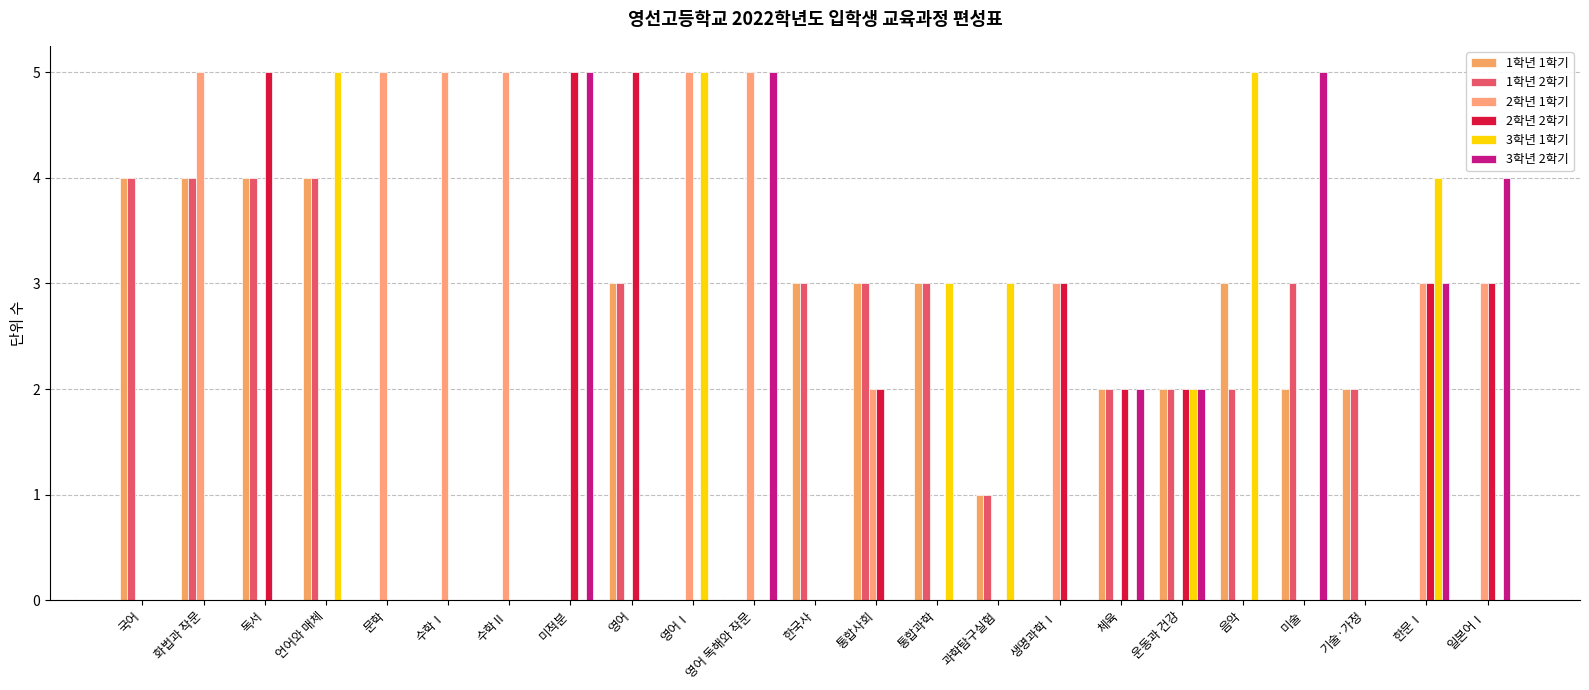

Between 영어Ⅰ and 일본어Ⅰ, which is larger?

영어Ⅰ